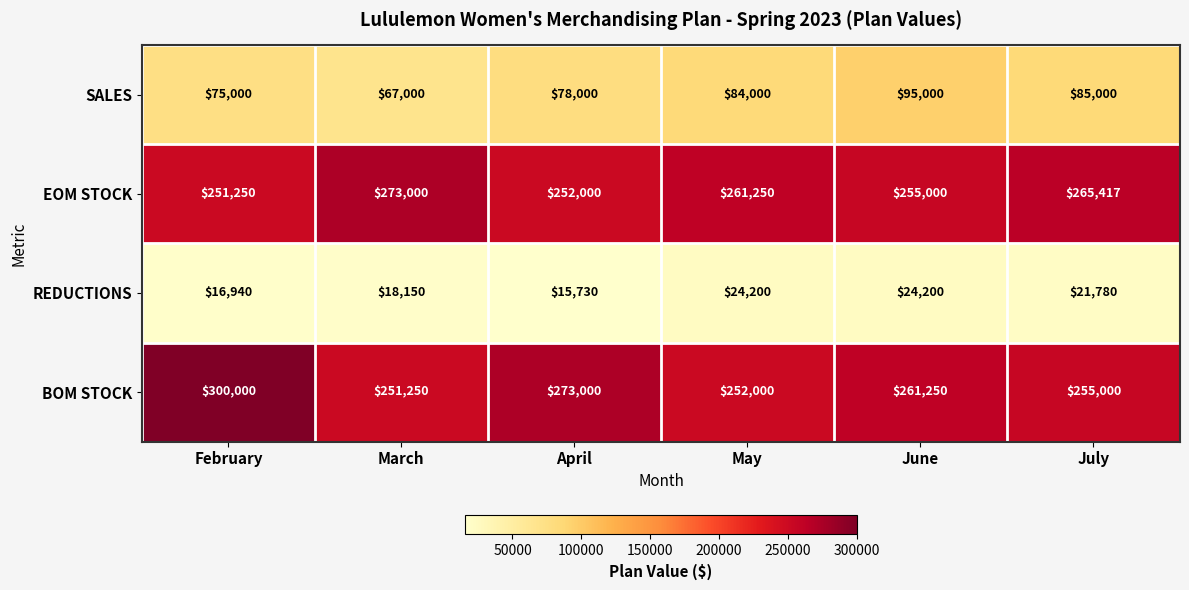

Reading left to right, what are all the values shown in this chart?

SALES: February=75000	March=67000	April=78000	May=84000	June=95000	July=85000
EOM STOCK: February=251250	March=273000	April=252000	May=261250	June=255000	July=265417
REDUCTIONS: February=16940	March=18150	April=15730	May=24200	June=24200	July=21780
BOM STOCK: February=300000	March=251250	April=273000	May=252000	June=261250	July=255000